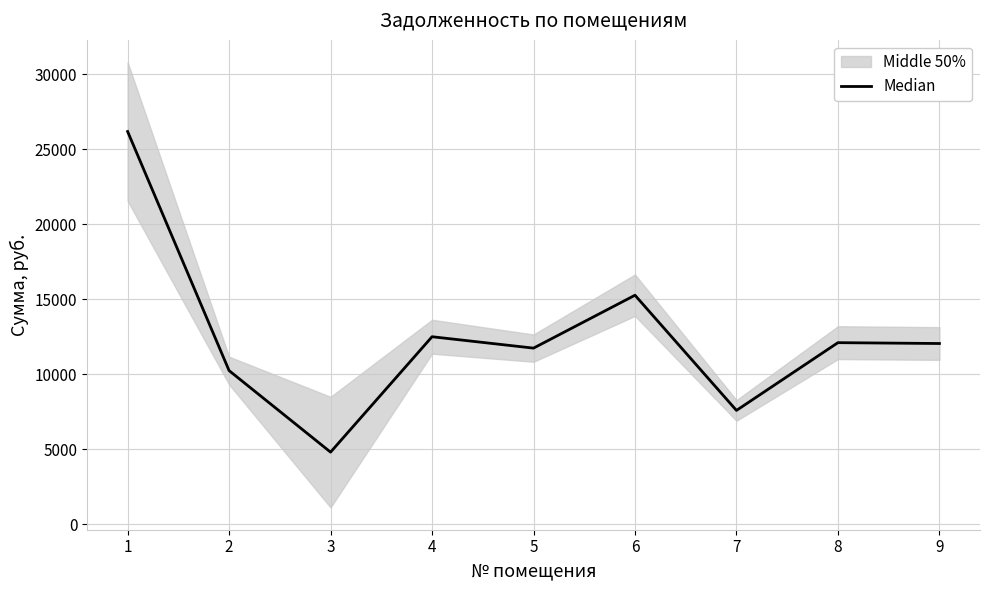

How many values exceed 12054?

5